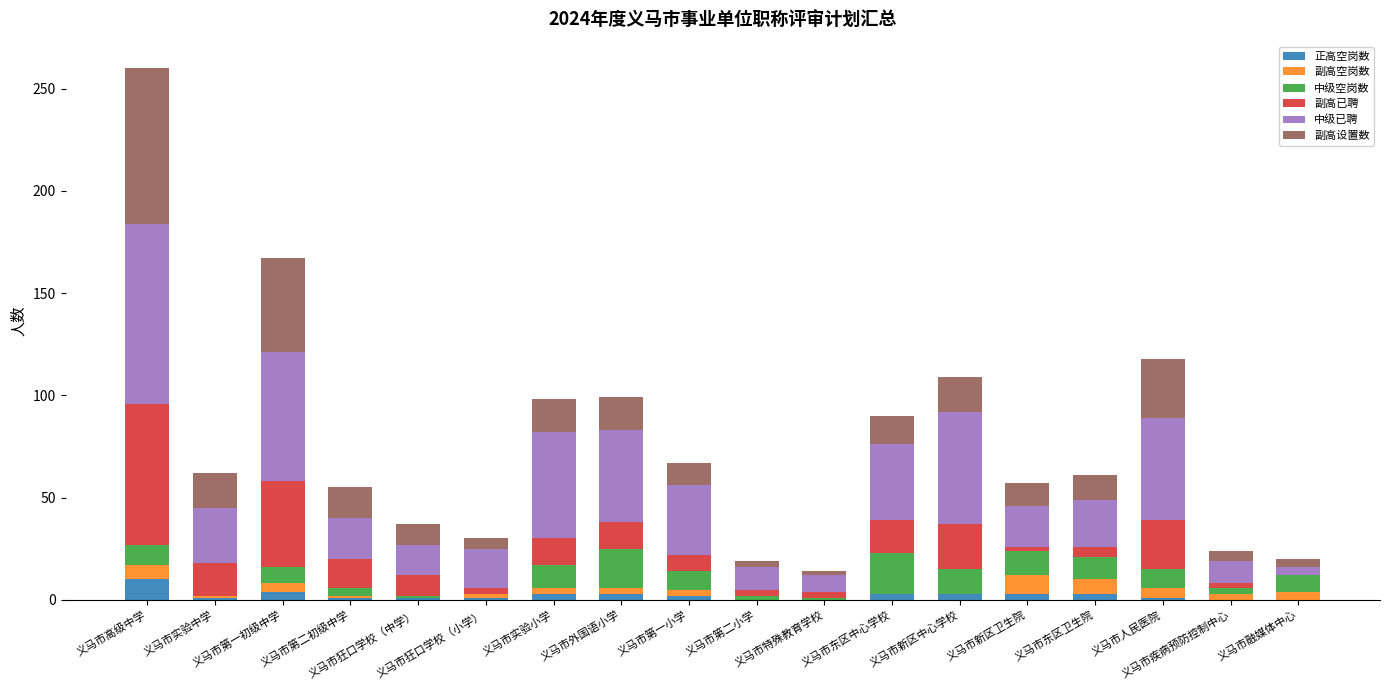

What is the maximum value for 正高空岗数?

10